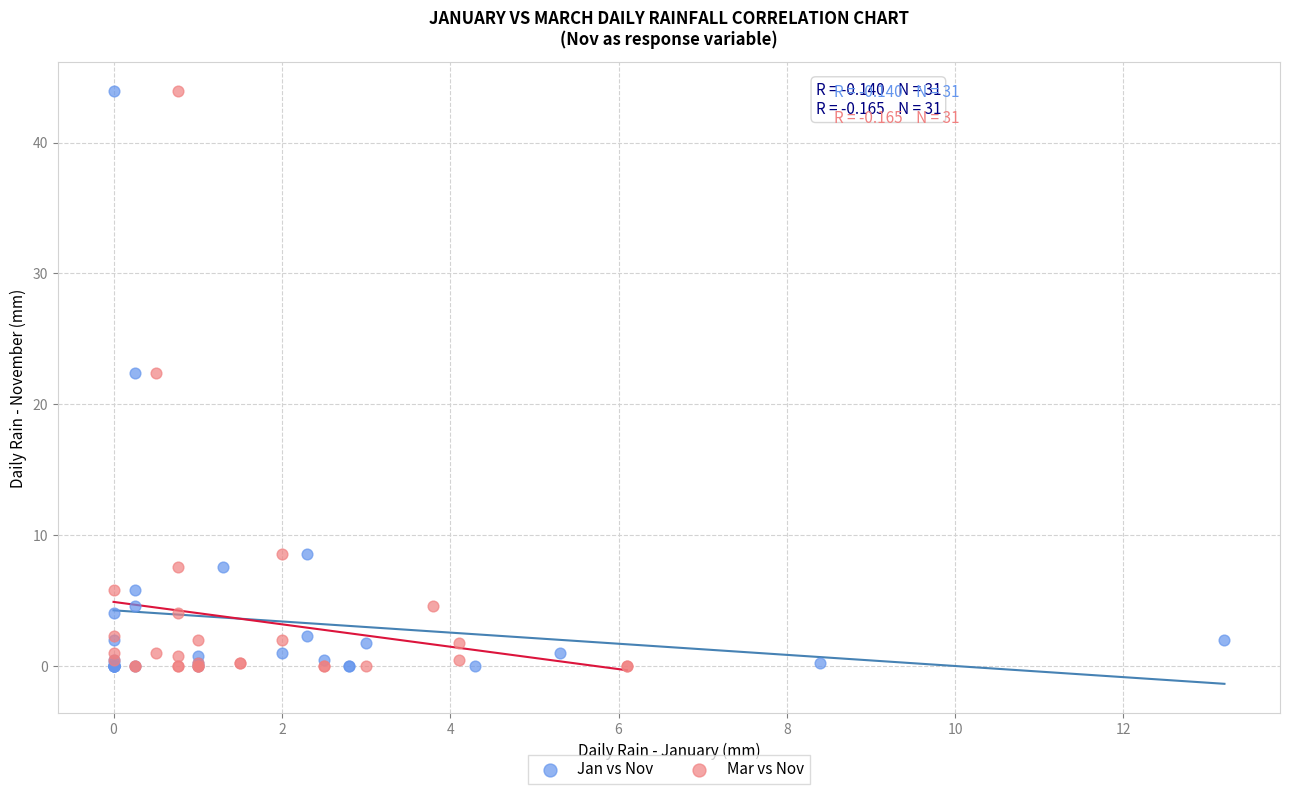

What are all the series names shown in the legend?

Jan vs Nov, Mar vs Nov